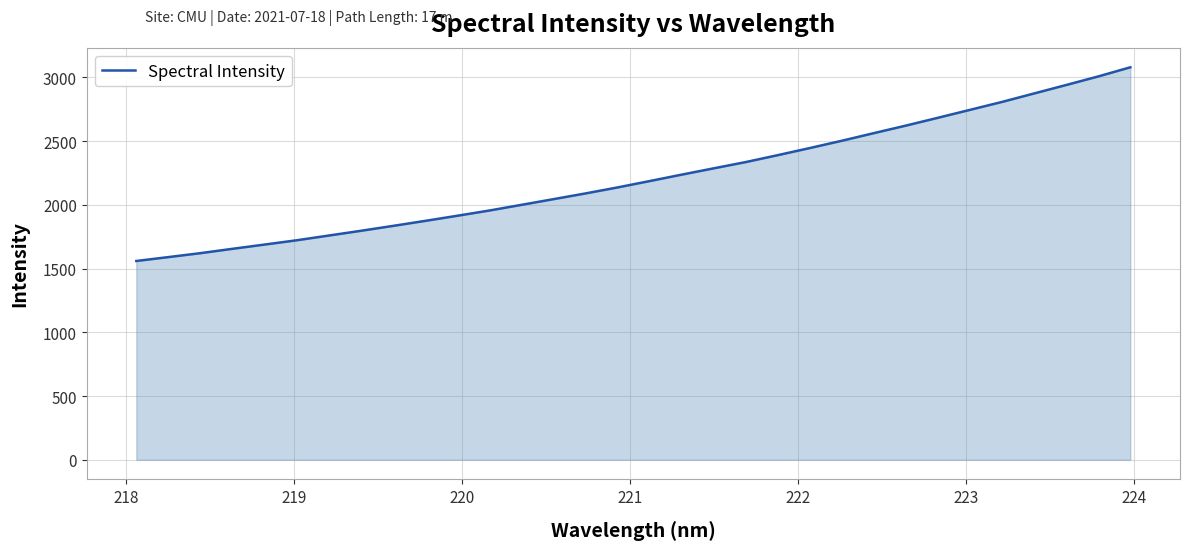

What is the difference between the maximum and minimum values?

1519.2